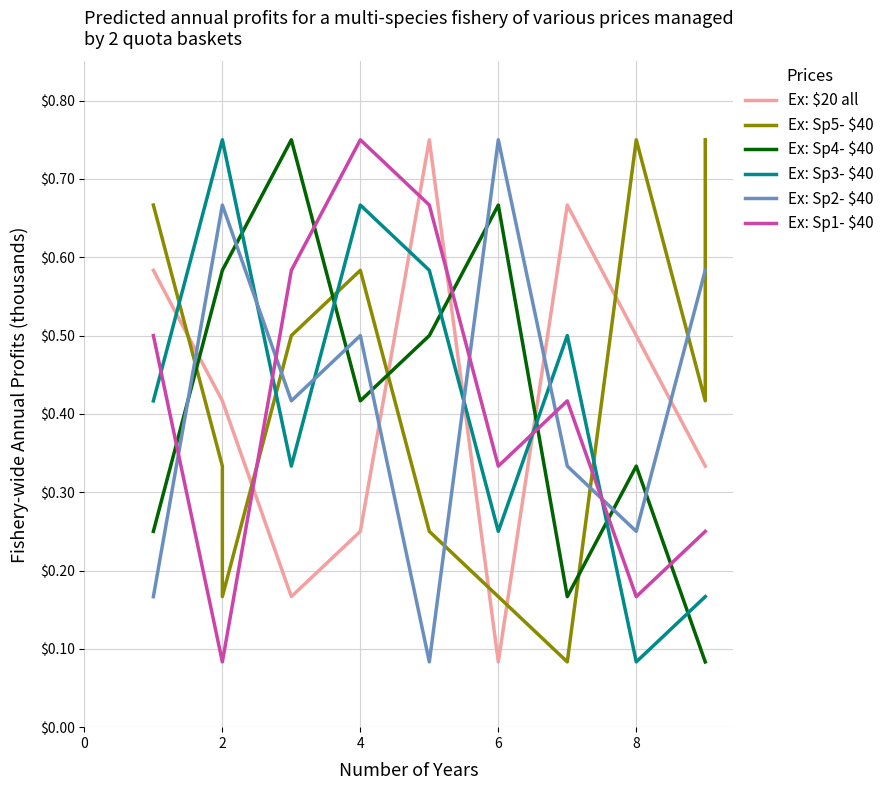

Rank the series at 0 from highest to lowest value.

Ex: Sp5- $40, Ex: $20 all, Ex: Sp1- $40, Ex: Sp3- $40, Ex: Sp4- $40, Ex: Sp2- $40